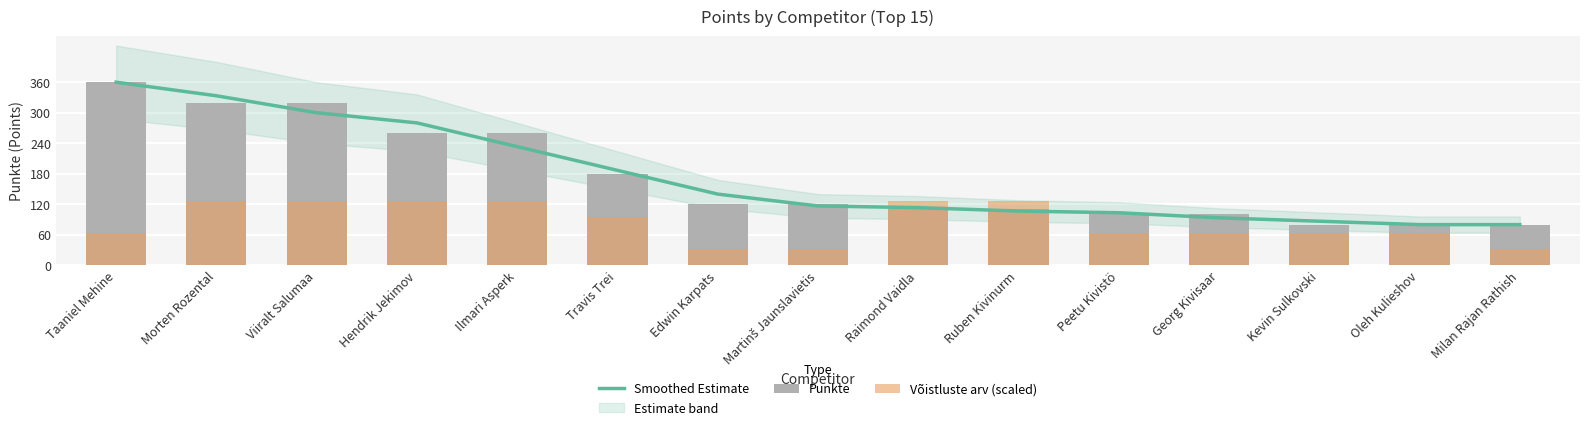

Is the value of Võistluste arv (scaled) at Oleh Kulieshov greater than the value of Punkte at Georg Kivisaar?

No